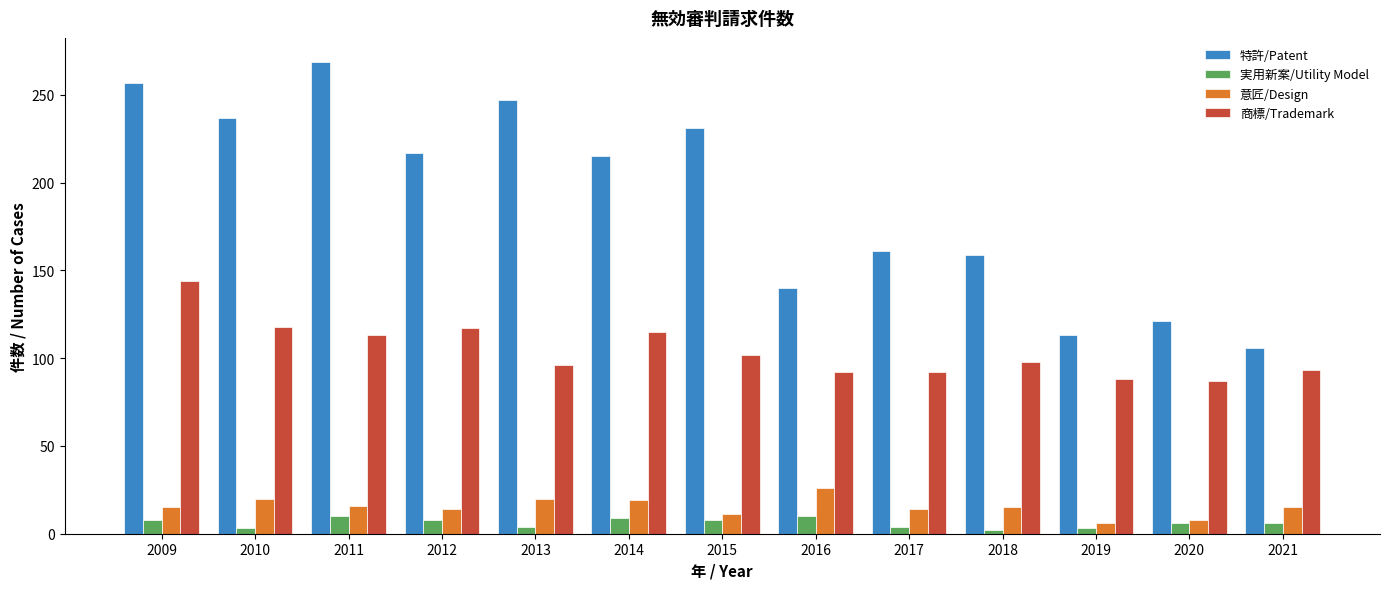

What is the highest value of the 意匠/Design series?

26